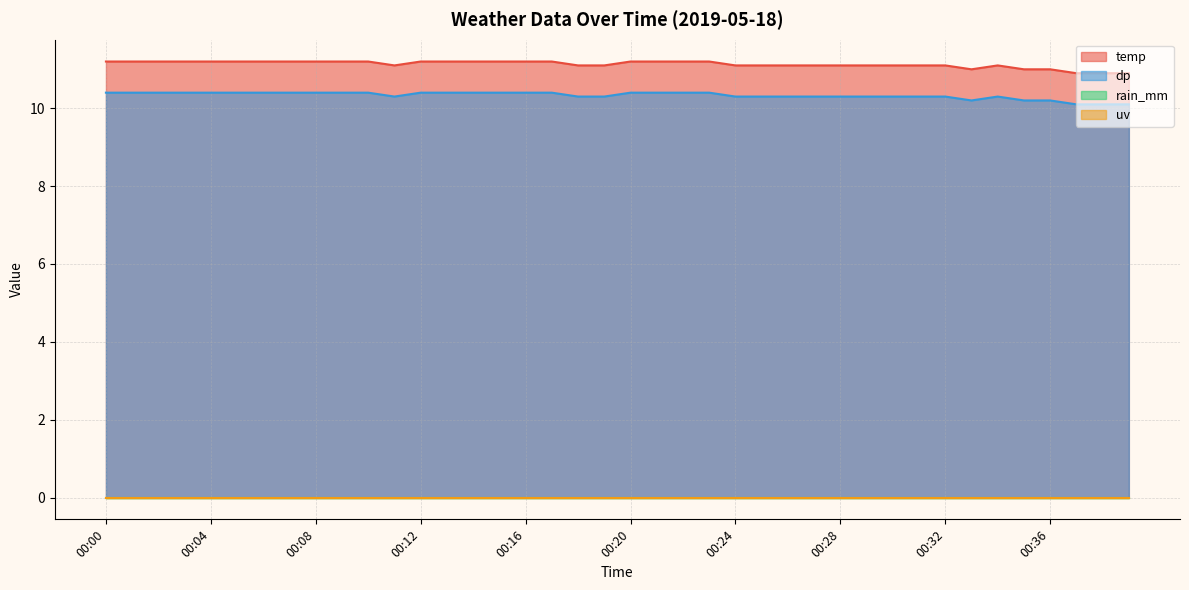

At which category does the chart reach its peak across all series?

00:00